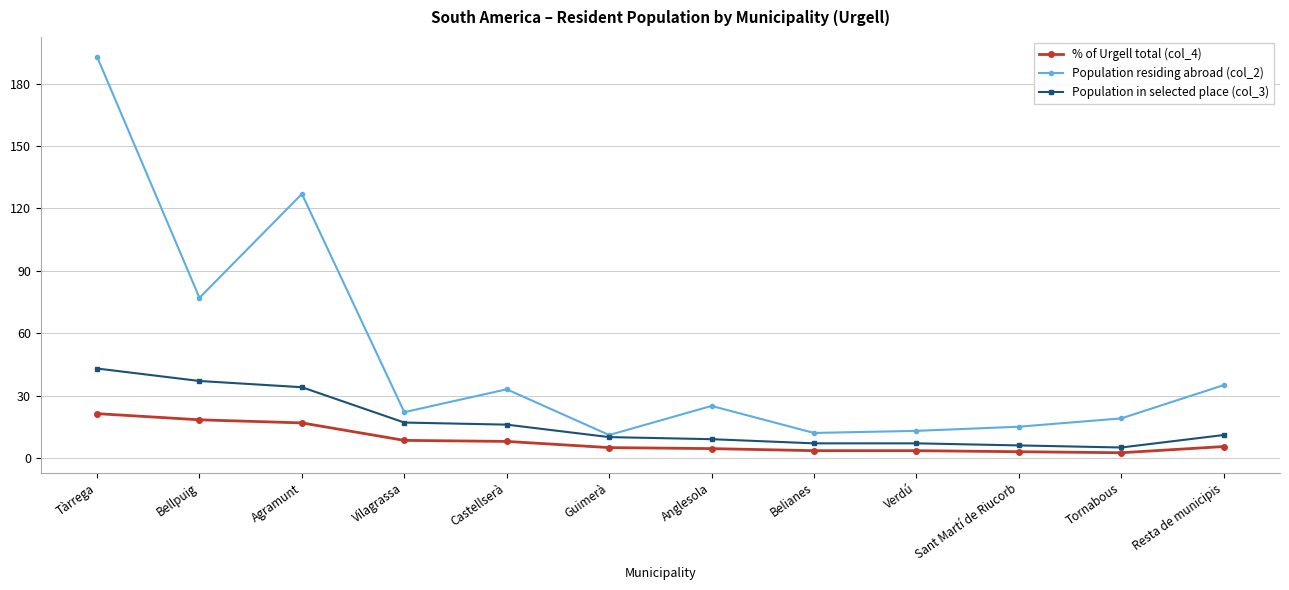

Which series has the largest total across all categories?

Population residing abroad (col_2)